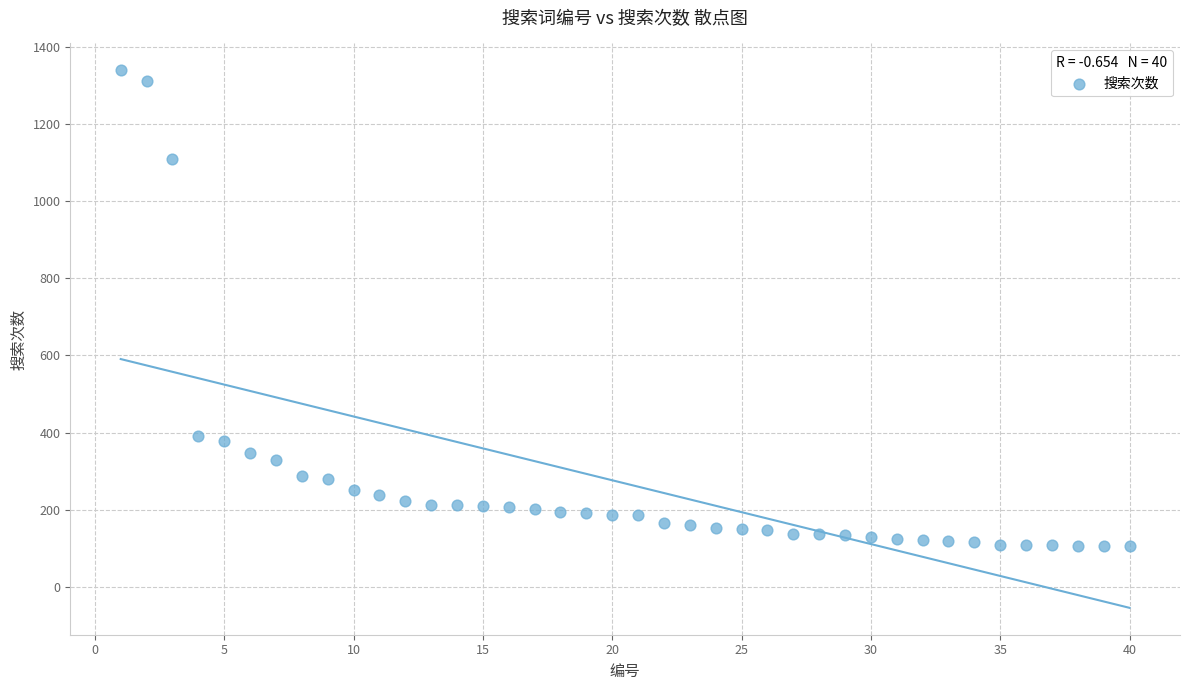

What is the range of X values (max minus min)?

39